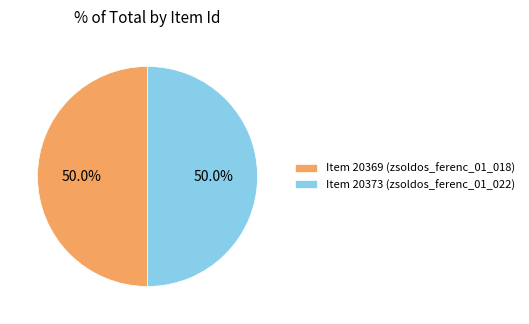

What percentage do Item 20373 (zsoldos_ferenc_01_022) and Item 20369 (zsoldos_ferenc_01_018) together represent?

100.0%